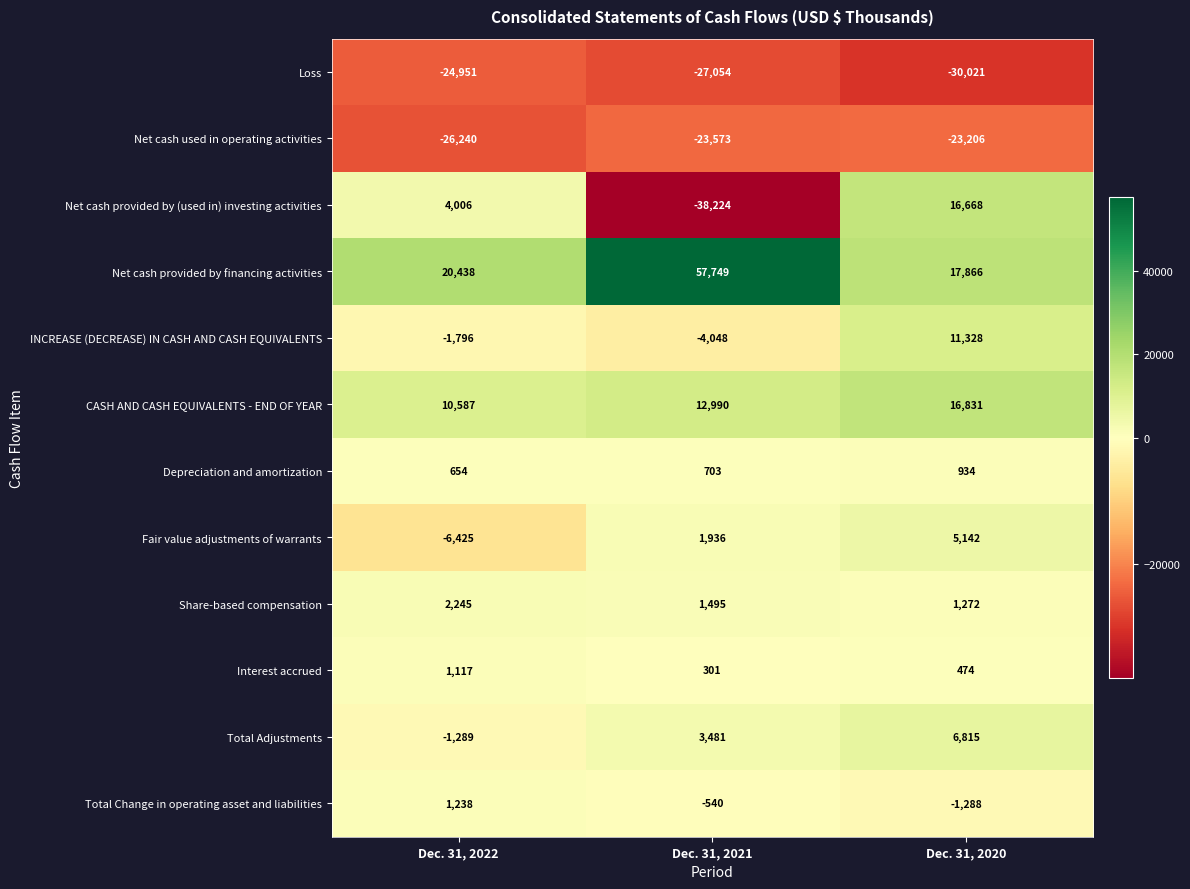

Rank the series at Dec. 31, 2021 from lowest to highest value.

Net cash provided by (used in) investing activities, Loss, Net cash used in operating activities, INCREASE (DECREASE) IN CASH AND CASH EQUIVALENTS, Total Change in operating asset and liabilities, Interest accrued, Depreciation and amortization, Share-based compensation, Fair value adjustments of warrants, Total Adjustments, CASH AND CASH EQUIVALENTS - END OF YEAR, Net cash provided by financing activities